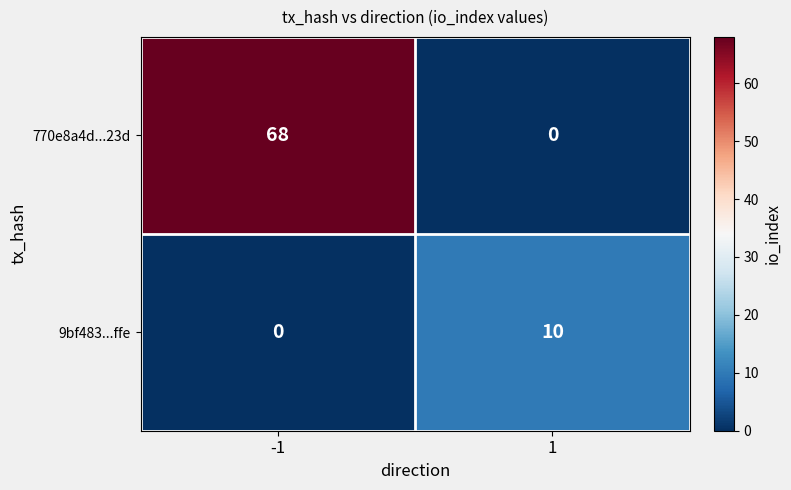

Is the value of 770e8a4d...23d at 1 greater than the value of 9bf483...ffe at 1?

No